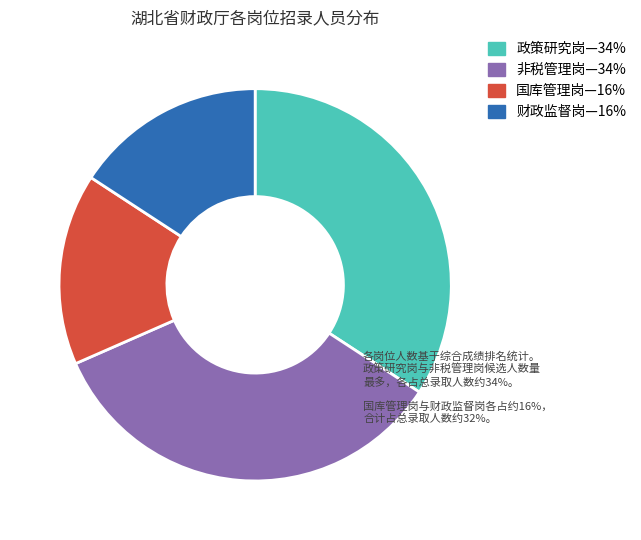

Does any single category account for the majority?

No